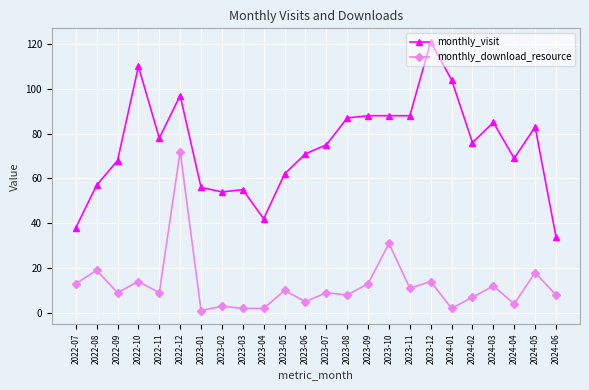

Which series has the widest spread of values?

monthly_visit